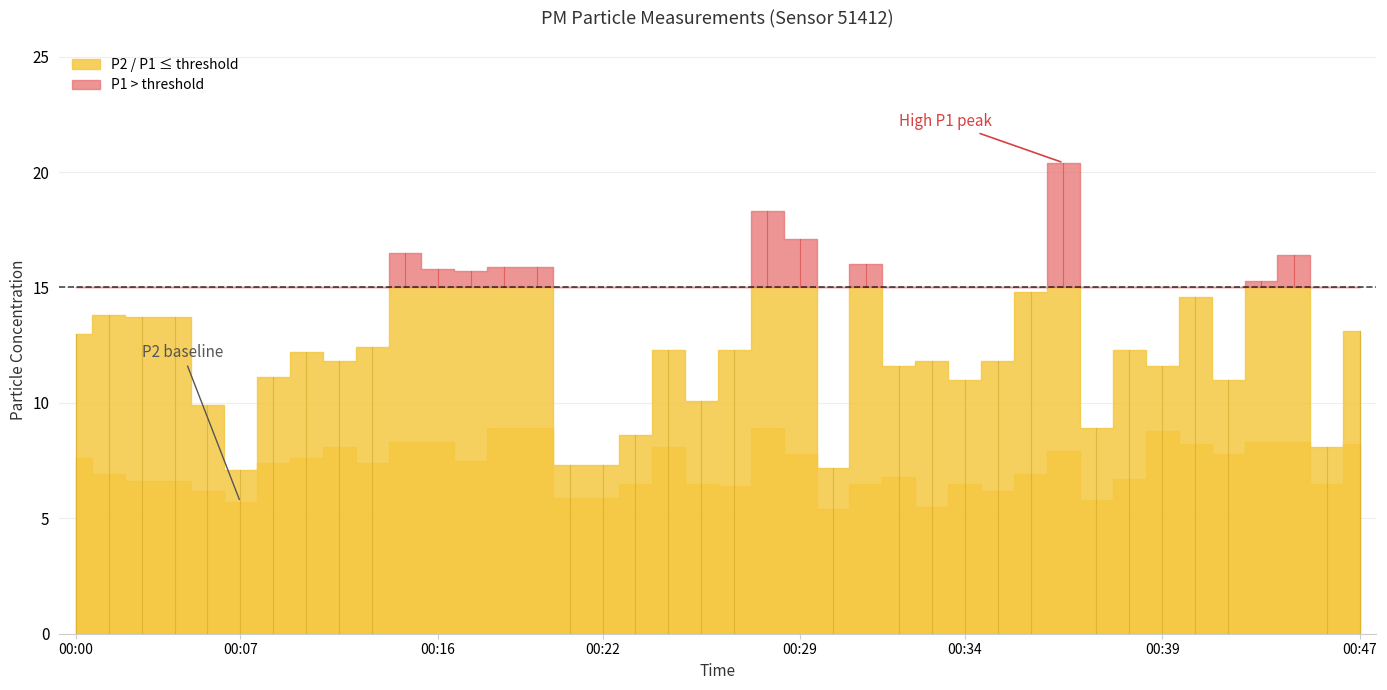

What is the value of the P2 point at the 7th from the left?

5.7